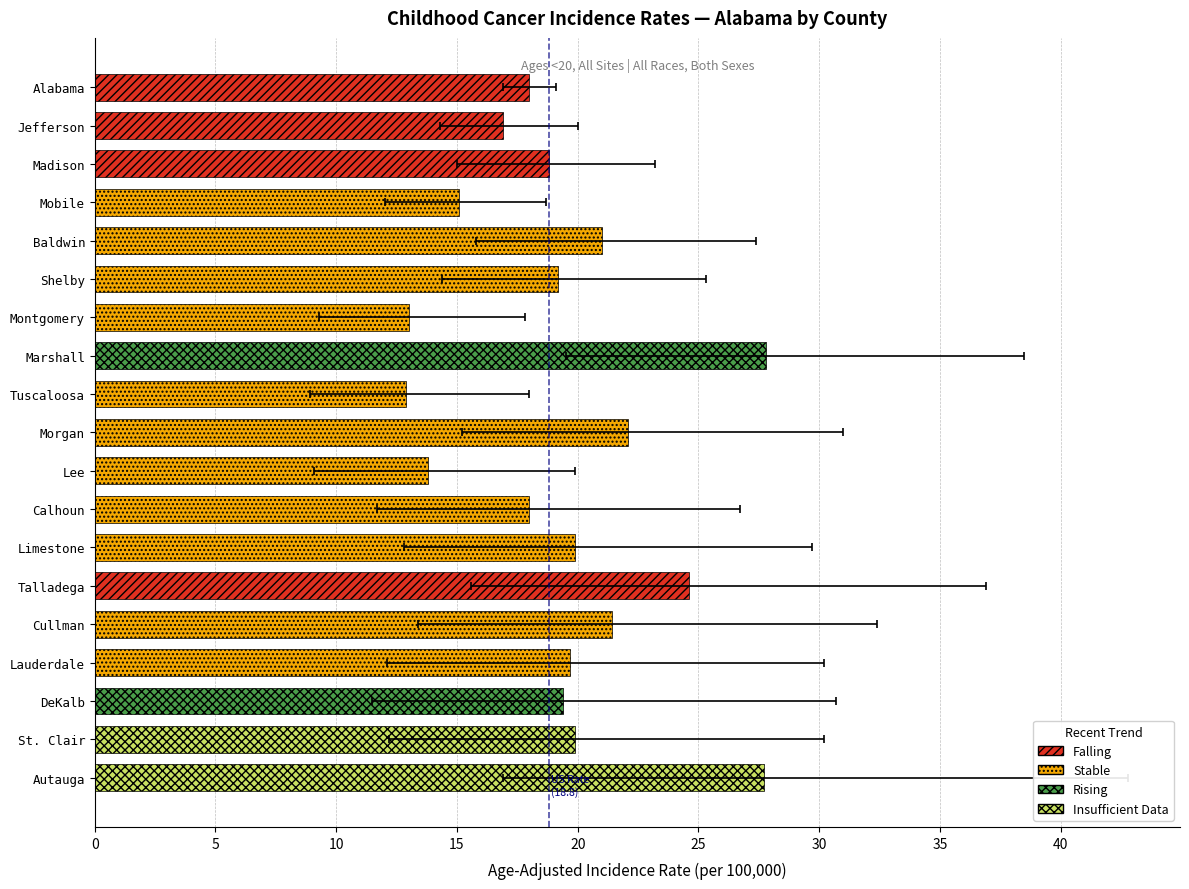

Rank the categories by value from lowest to highest.

Tuscaloosa, Montgomery, Lee, Mobile, Jefferson, Alabama, Calhoun, Madison, Shelby, DeKalb, Lauderdale, Limestone, St. Clair, Baldwin, Cullman, Morgan, Talladega, Autauga, Marshall